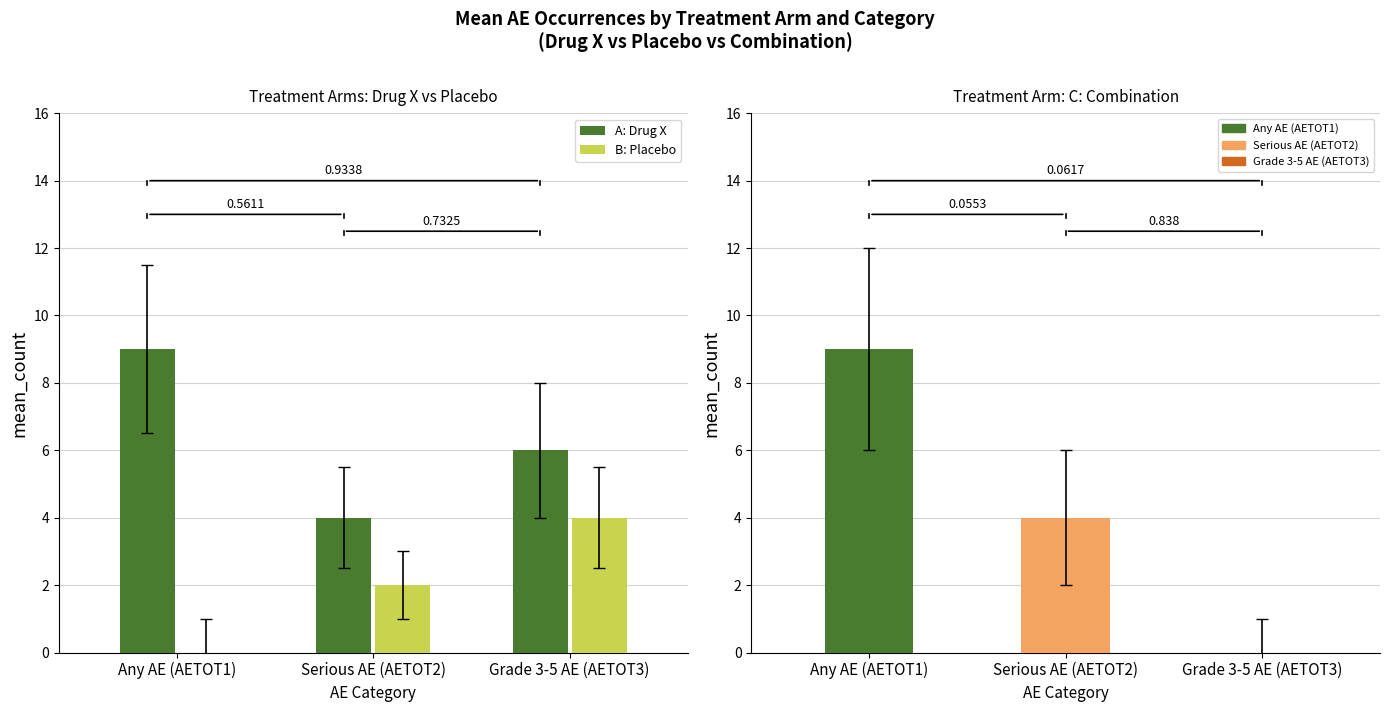

At which label does B: Placebo reach its minimum?

Any AE (AETOT1)